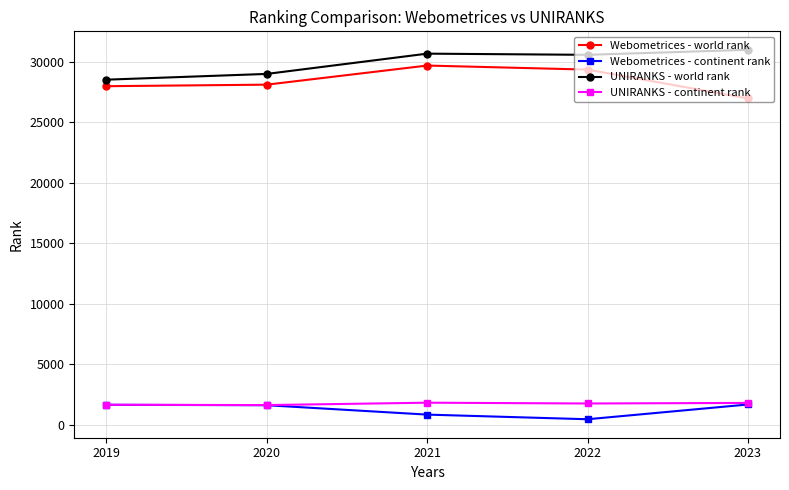

Where is Webometrices - continent rank nearest to the value 1050?

2021